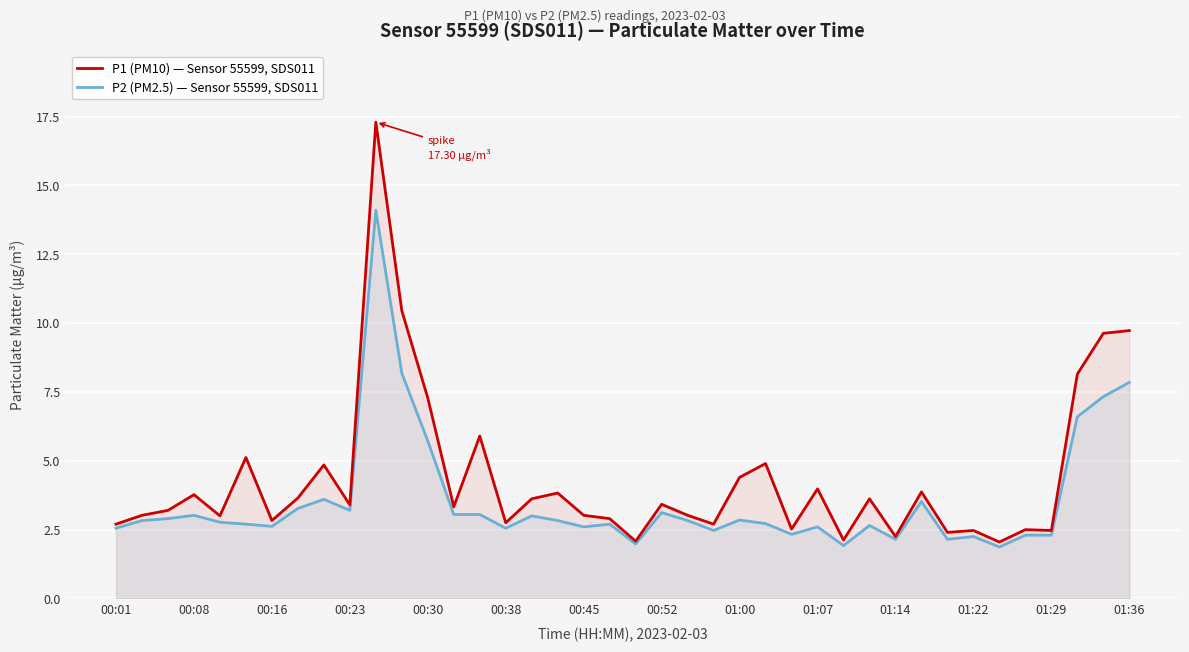

At 00:08, list the series in order from smallest to largest.

P2 (PM2.5) — Sensor 55599, SDS011, P1 (PM10) — Sensor 55599, SDS011